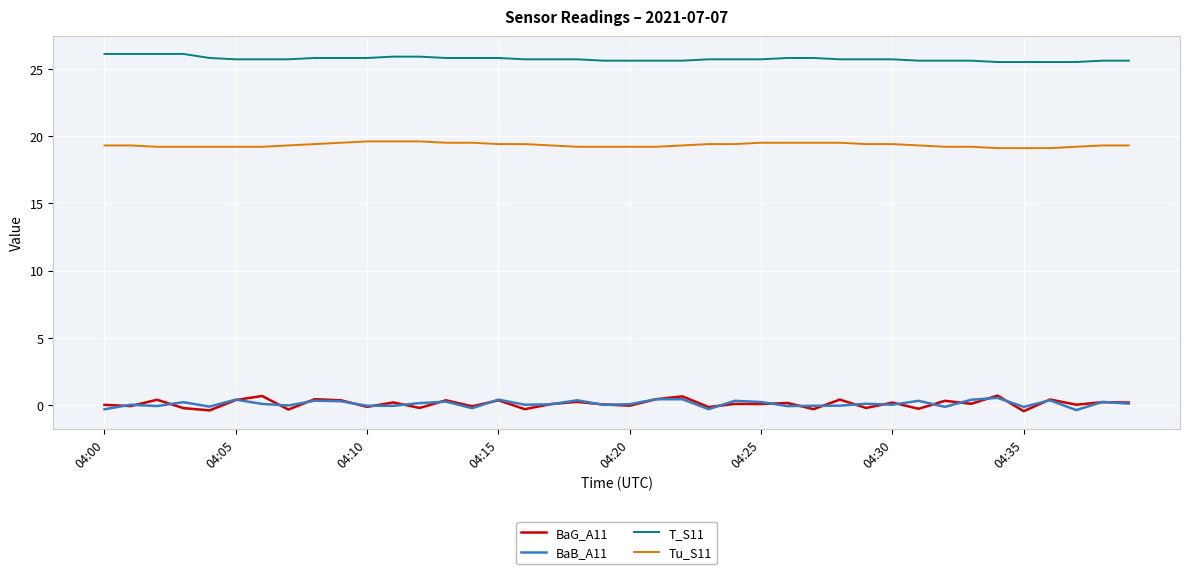

Which series has the widest spread of values?

BaG_A11